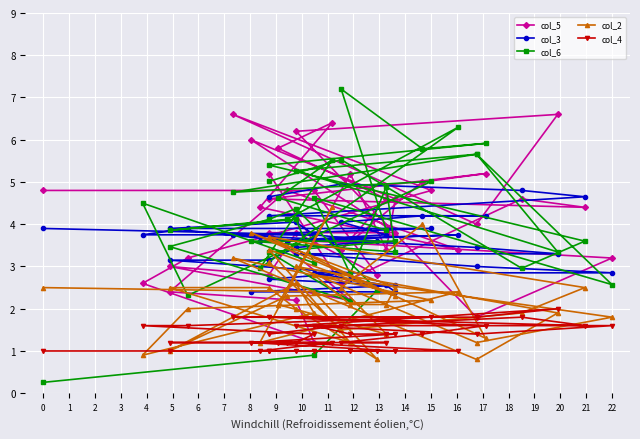

How many col_4 values are between 1 and 2?

40